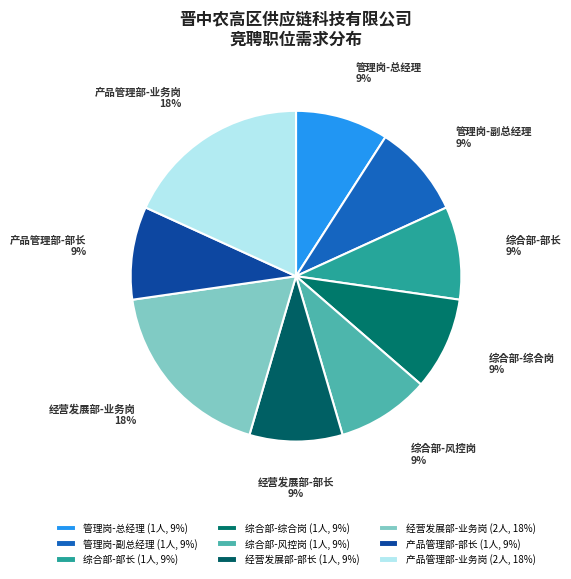

To the nearest percent, what is the average slice percentage?

11%